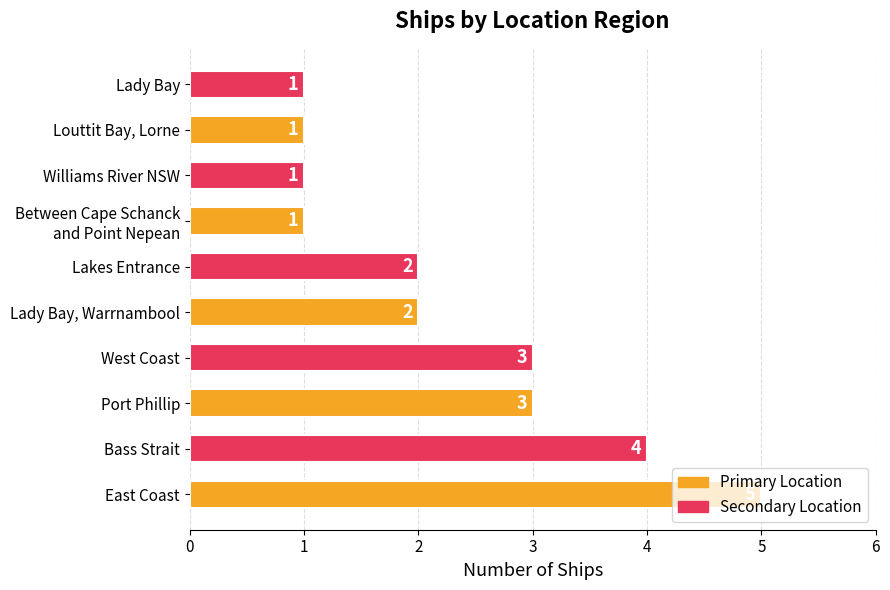

Does the chart contain any negative values?

No